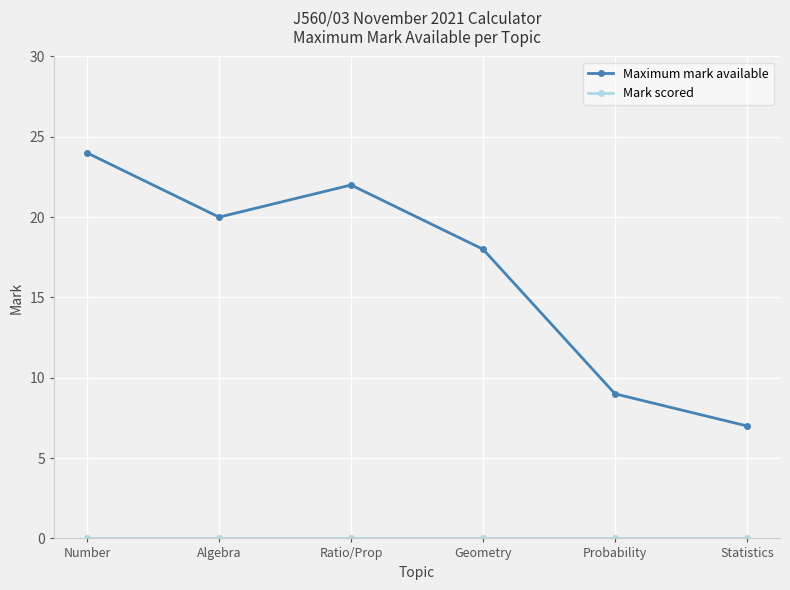

What position from the right is Algebra?

5